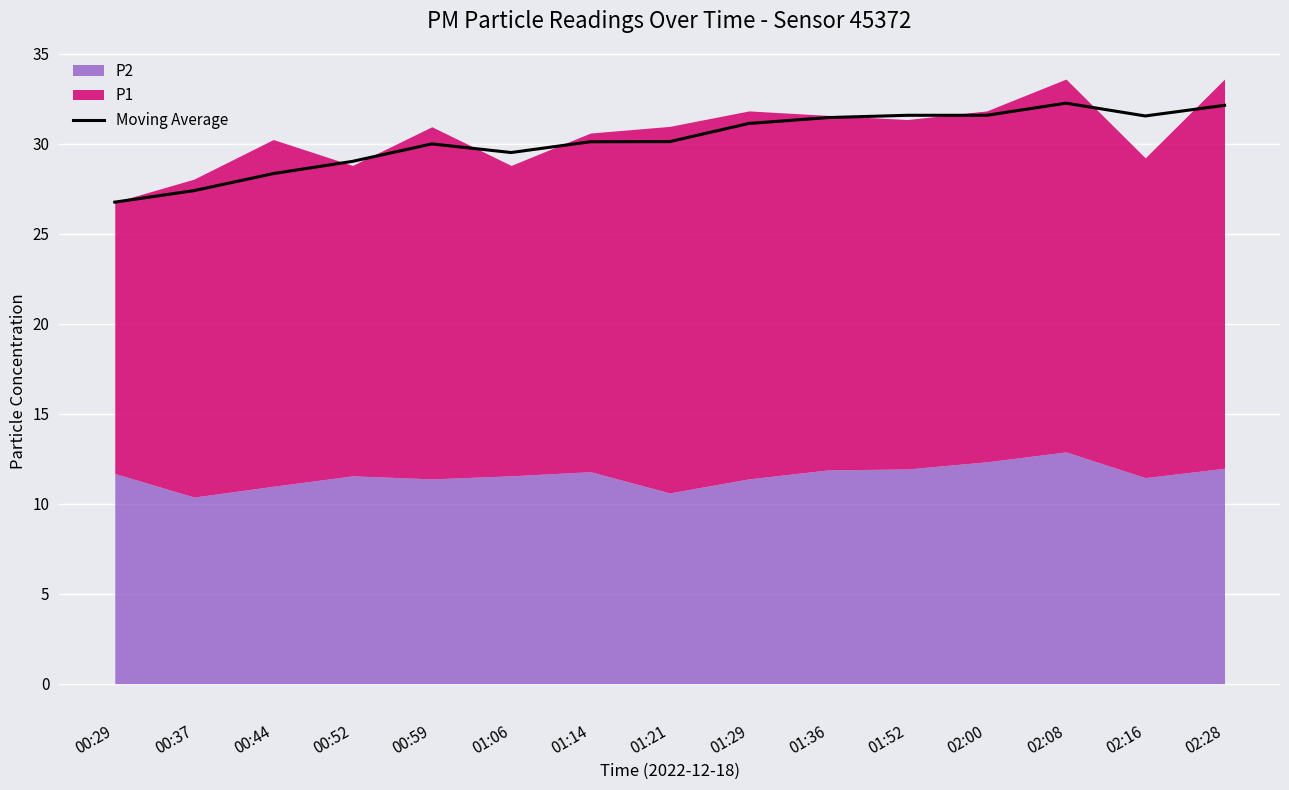

What is the sum of the values at 02:16 and 01:36?

63.0